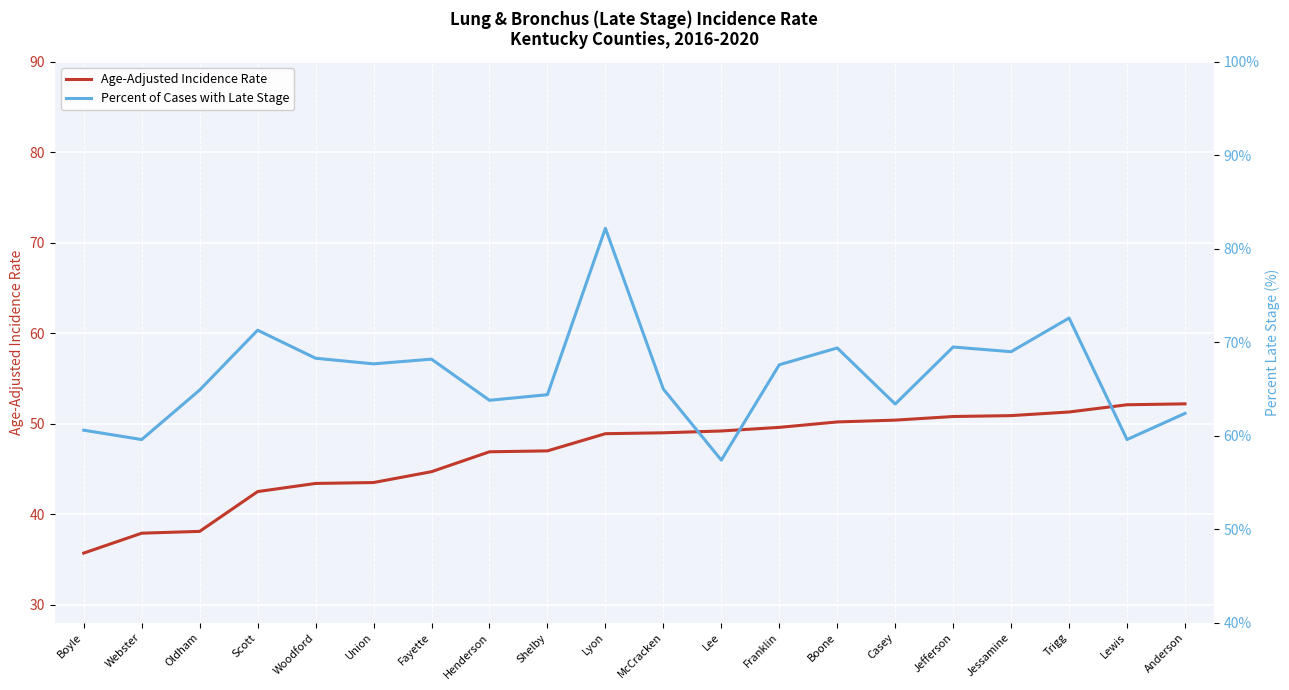

Is it true that Age-Adjusted Incidence Rate equals 44.7 at Fayette?

True